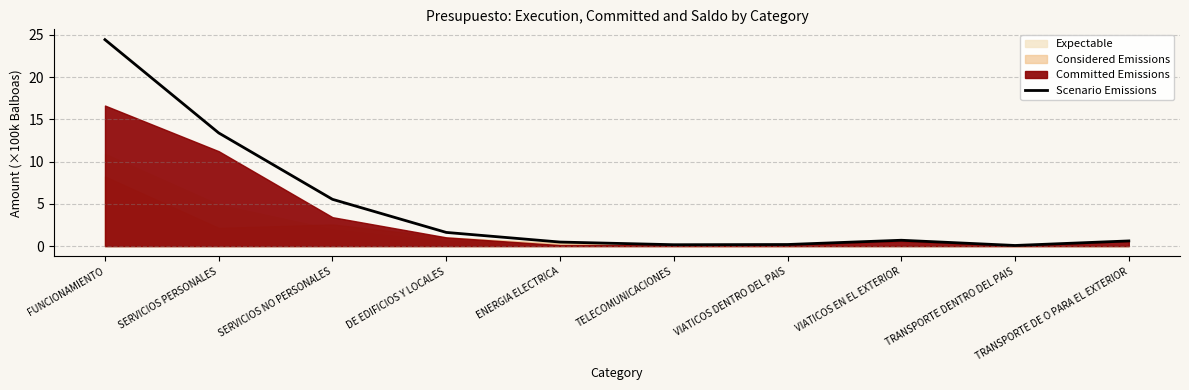

The chart shows a value of 2.2 at DE EDIFICIOS Y LOCALES. True or false?

False